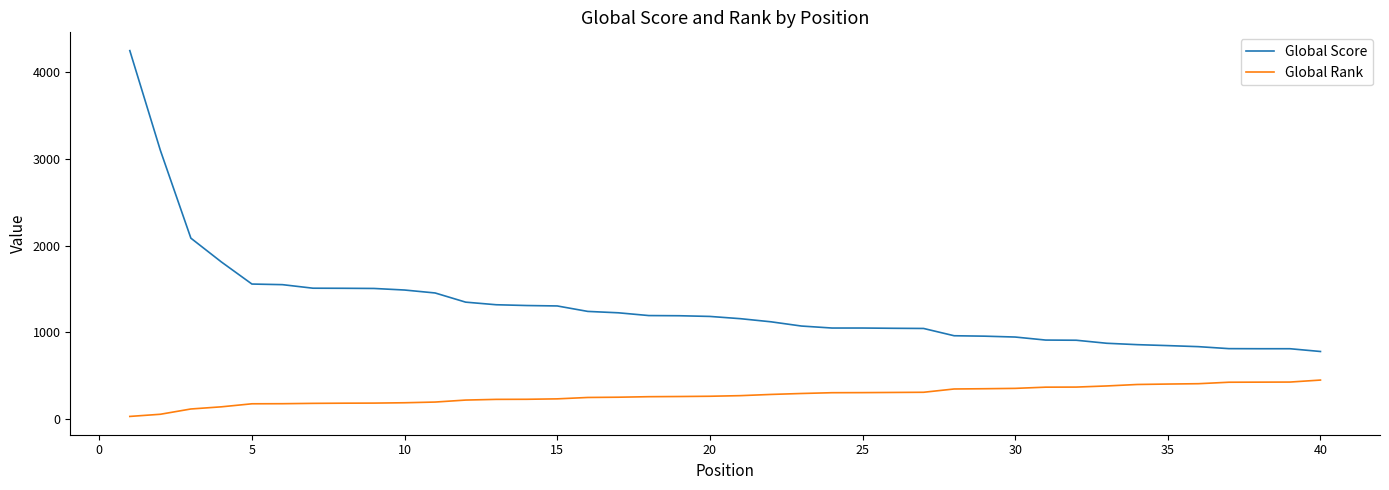

Which series has the largest total across all categories?

Global Score